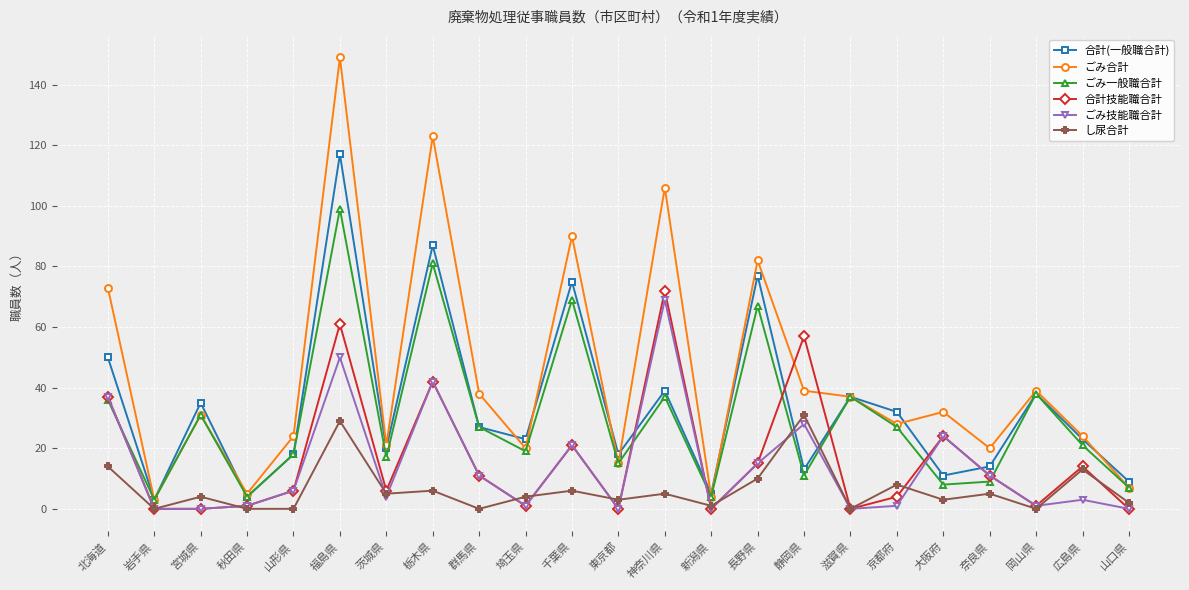

What is the difference between the 合計技能職合計 values at 大阪府 and 秋田県?

23